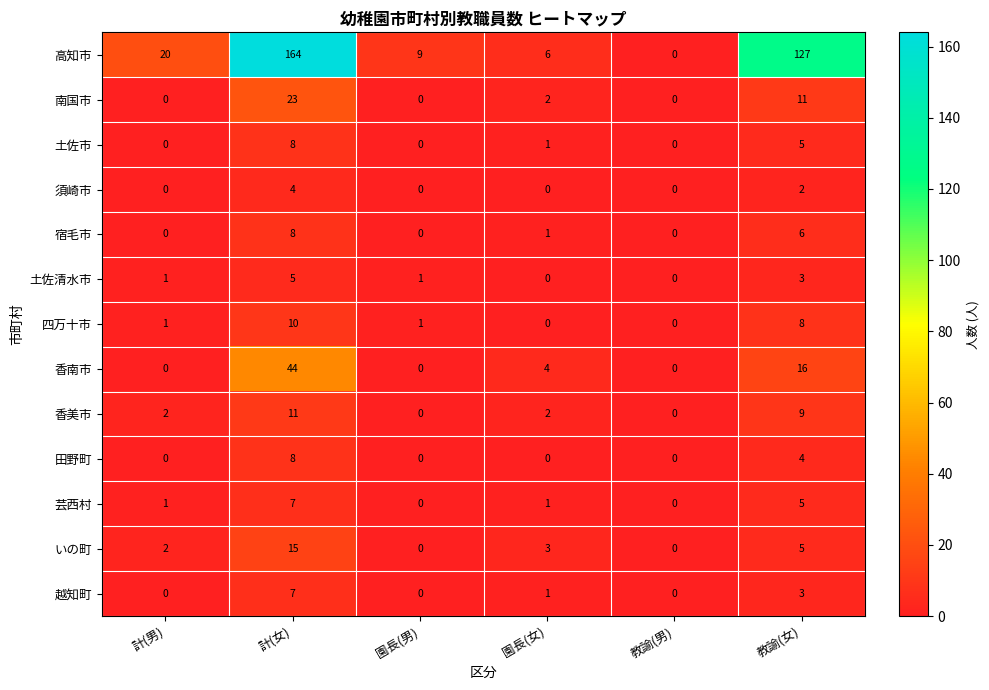

Which series has the widest spread of values?

高知市